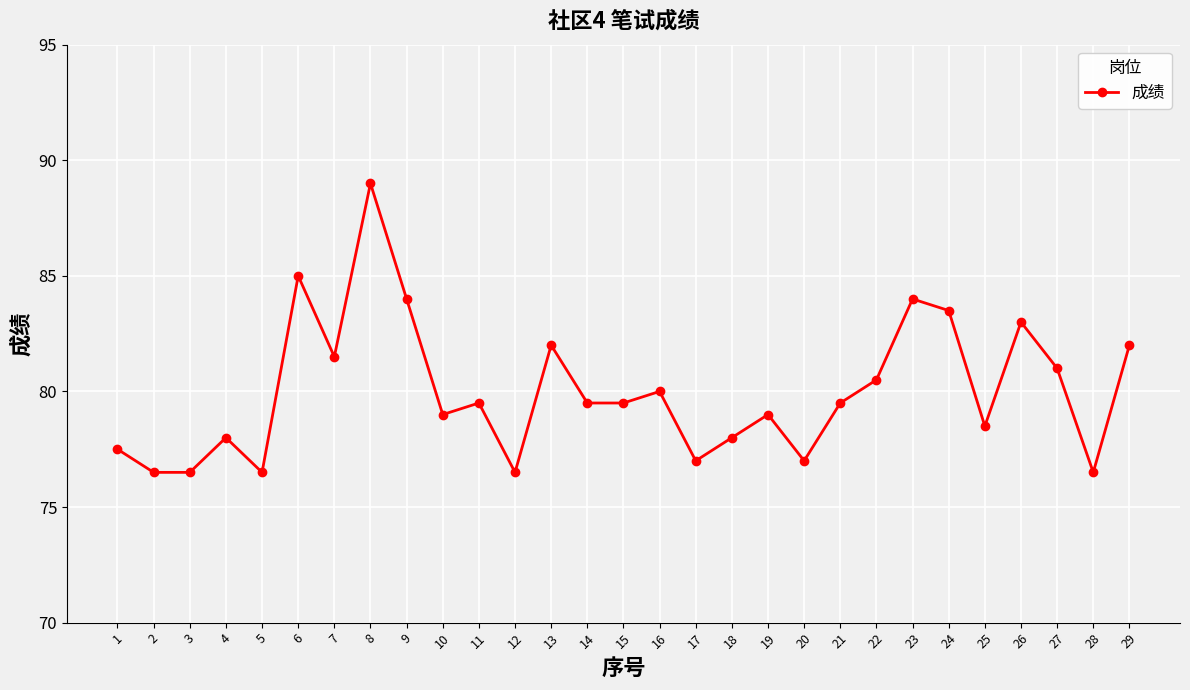

Approximately how many times larger is the value at 17 compared to 12?

1.0